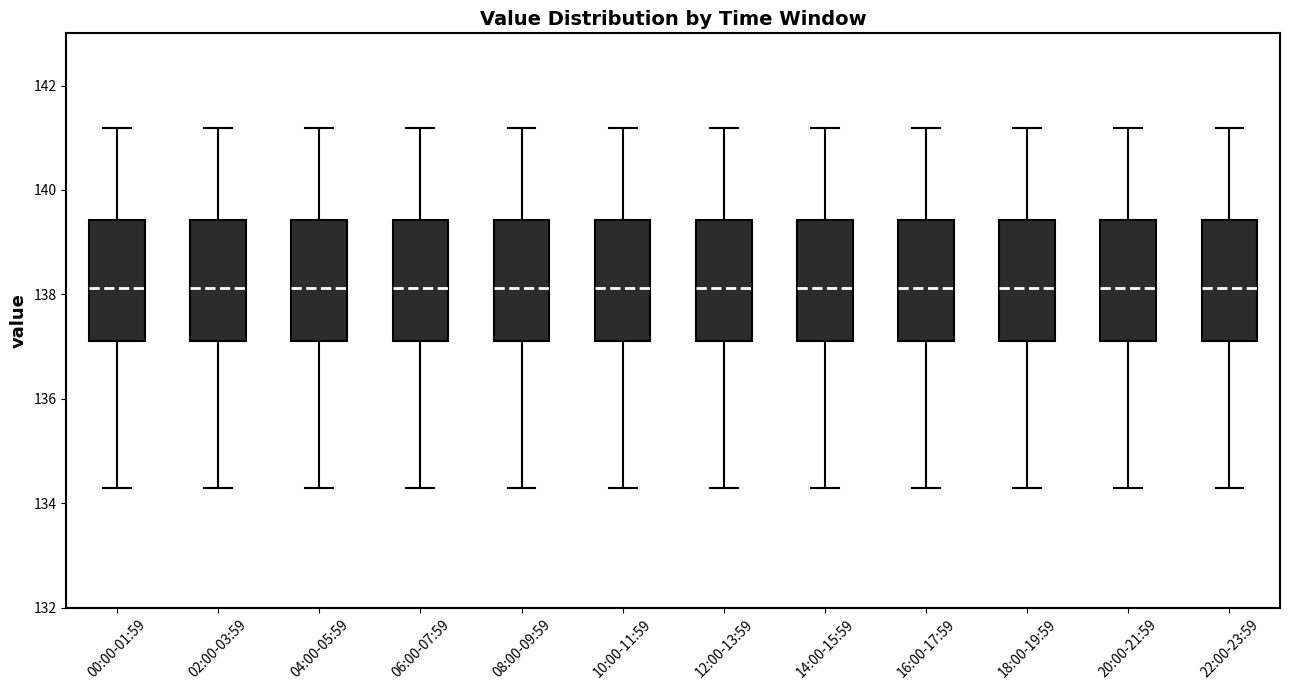

Reading left to right, read every box against the y-axis: the position of its median line, the range the box covers, and the ends of its whiskers. The values are not printed on the chart, so give them approximately, as read against the axis.

00:00-01:59: median 138.2, box 137.2 to 139.4, whiskers 134.4 to 141.2
02:00-03:59: median 138.2, box 137.2 to 139.4, whiskers 134.4 to 141.2
04:00-05:59: median 138.2, box 137.2 to 139.4, whiskers 134.4 to 141.2
06:00-07:59: median 138.2, box 137.2 to 139.4, whiskers 134.4 to 141.2
08:00-09:59: median 138.2, box 137.2 to 139.4, whiskers 134.4 to 141.2
10:00-11:59: median 138.2, box 137.2 to 139.4, whiskers 134.4 to 141.2
12:00-13:59: median 138.2, box 137.2 to 139.4, whiskers 134.4 to 141.2
14:00-15:59: median 138.2, box 137.2 to 139.4, whiskers 134.4 to 141.2
16:00-17:59: median 138.2, box 137.2 to 139.4, whiskers 134.4 to 141.2
18:00-19:59: median 138.2, box 137.2 to 139.4, whiskers 134.4 to 141.2
20:00-21:59: median 138.2, box 137.2 to 139.4, whiskers 134.4 to 141.2
22:00-23:59: median 138.2, box 137.2 to 139.4, whiskers 134.4 to 141.2